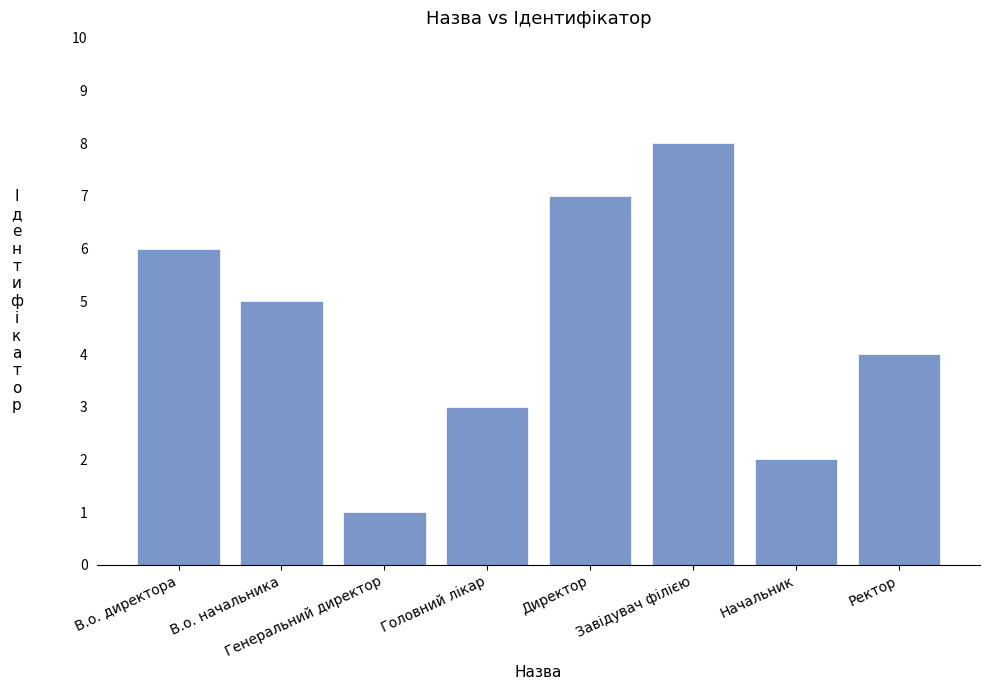

What is the value of the 3rd bar from the left?

1